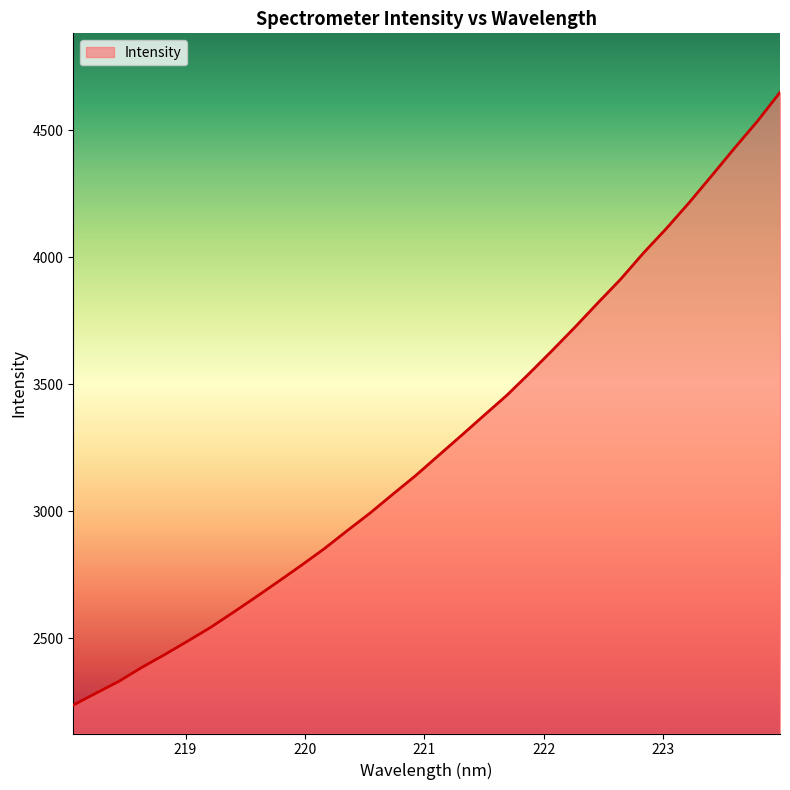

True or false: there are more than 1 points higher than both neighbors.

False